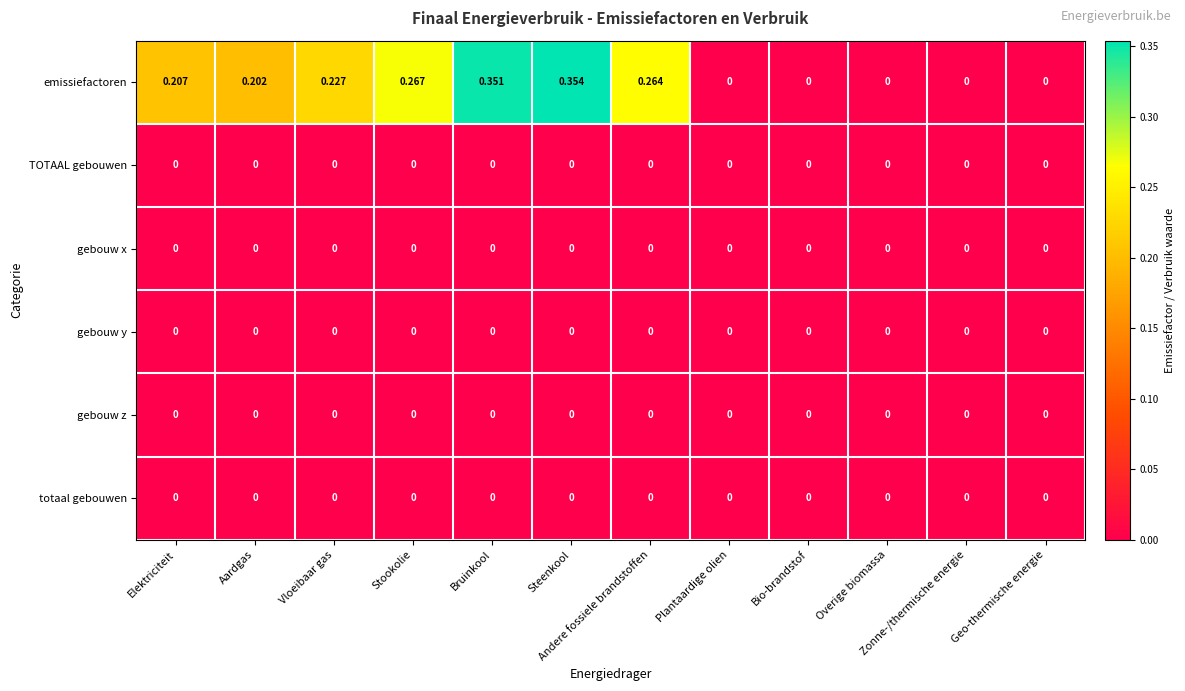

Which series changed the most between Elektriciteit and Overige biomassa?

emissiefactoren